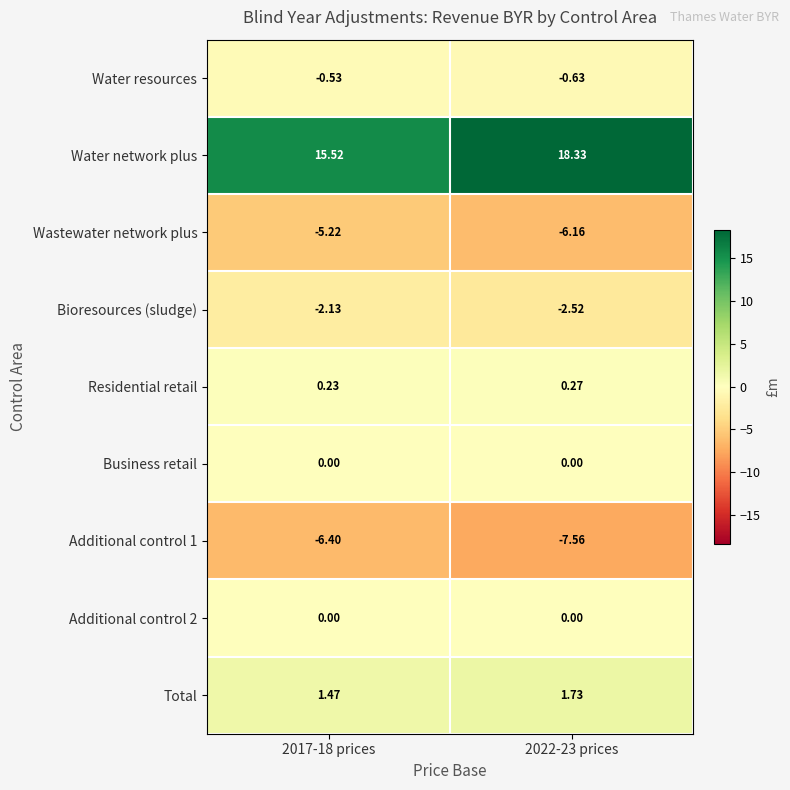

Which series has the widest spread of values?

Water network plus